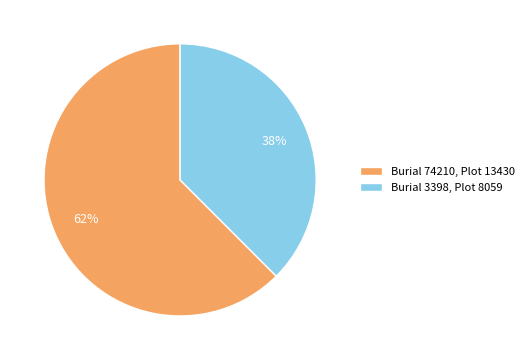

Is it true that Burial 3398, Plot 8059 is 50% of the pie?

False